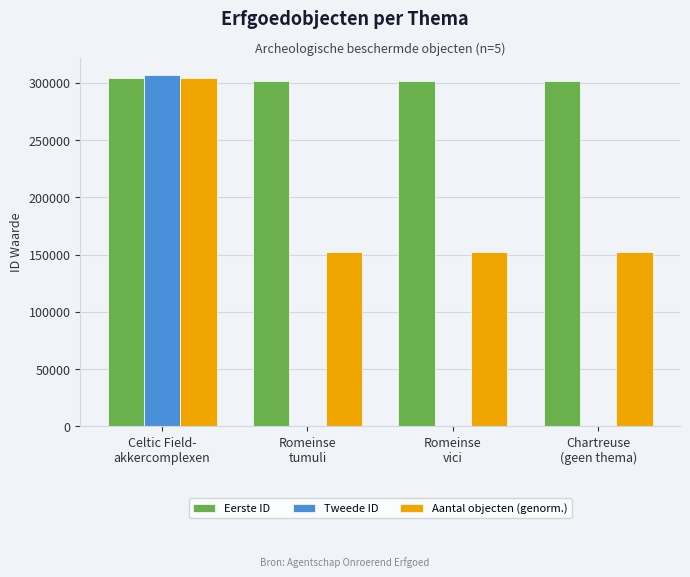

What is the maximum value shown in the chart?

306648